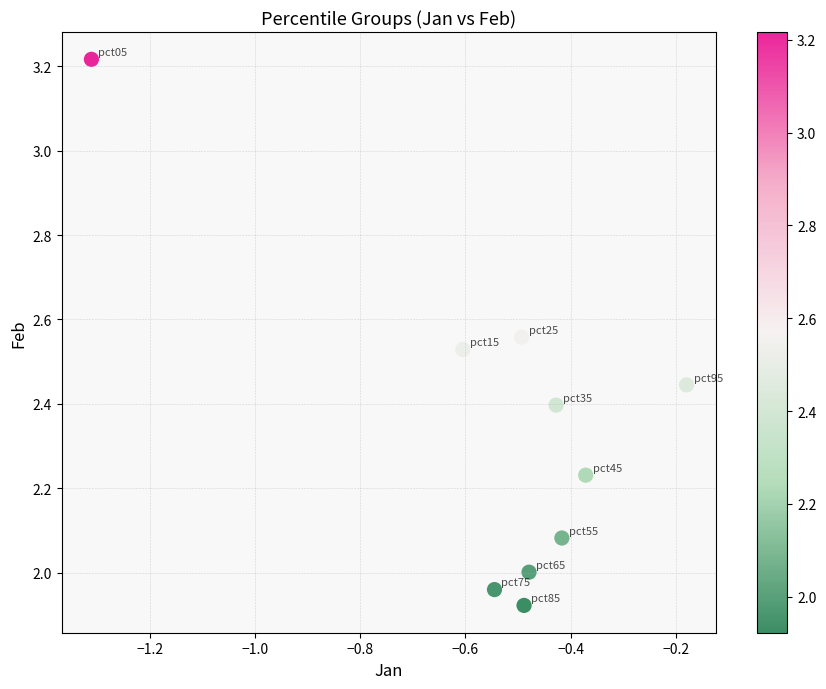

What is the range of X values (max minus min)?

1.1